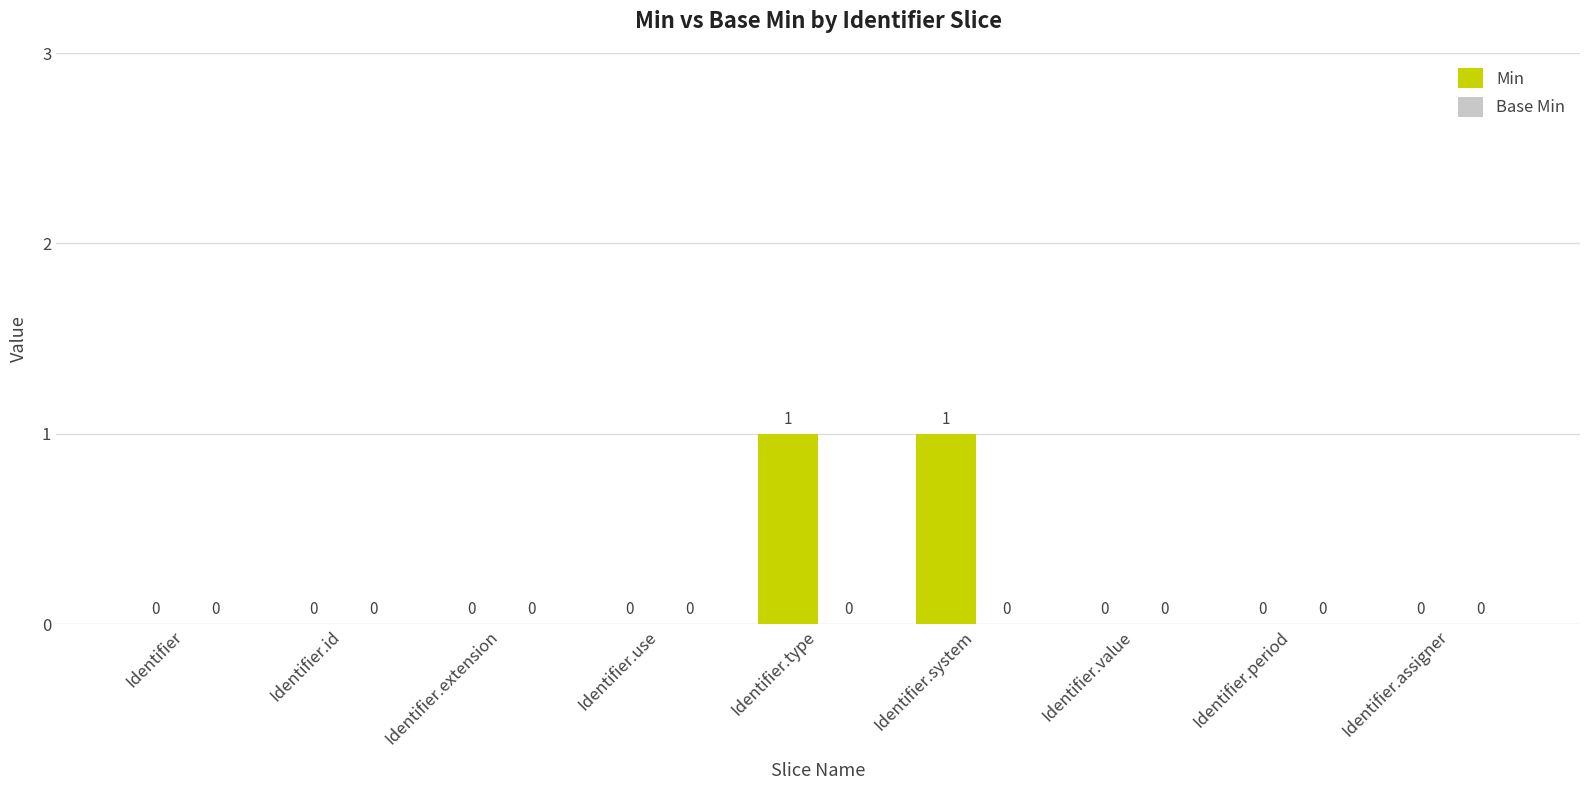

How many values are between 0 and 1?

9